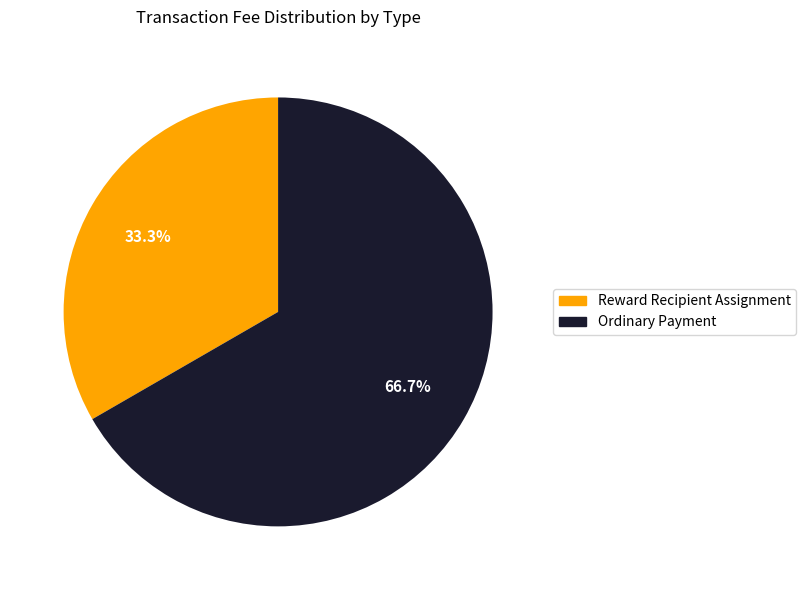

Count the number of slices in the pie.

2